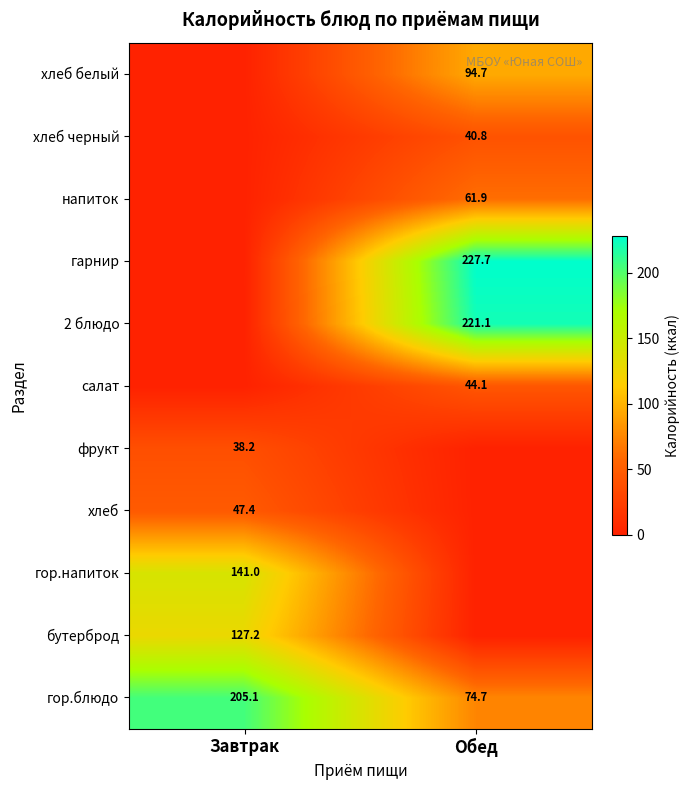

What is the sum of the гор.блюдо values at Обед and Завтрак?

279.8